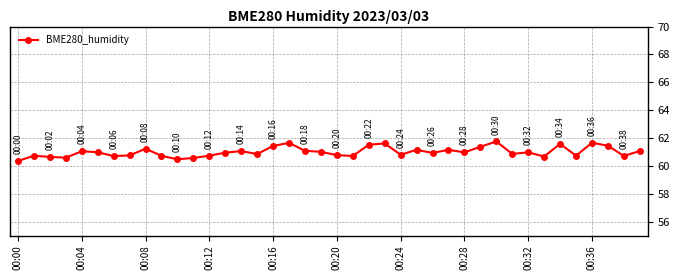

What is the sum of all values?

2440.0